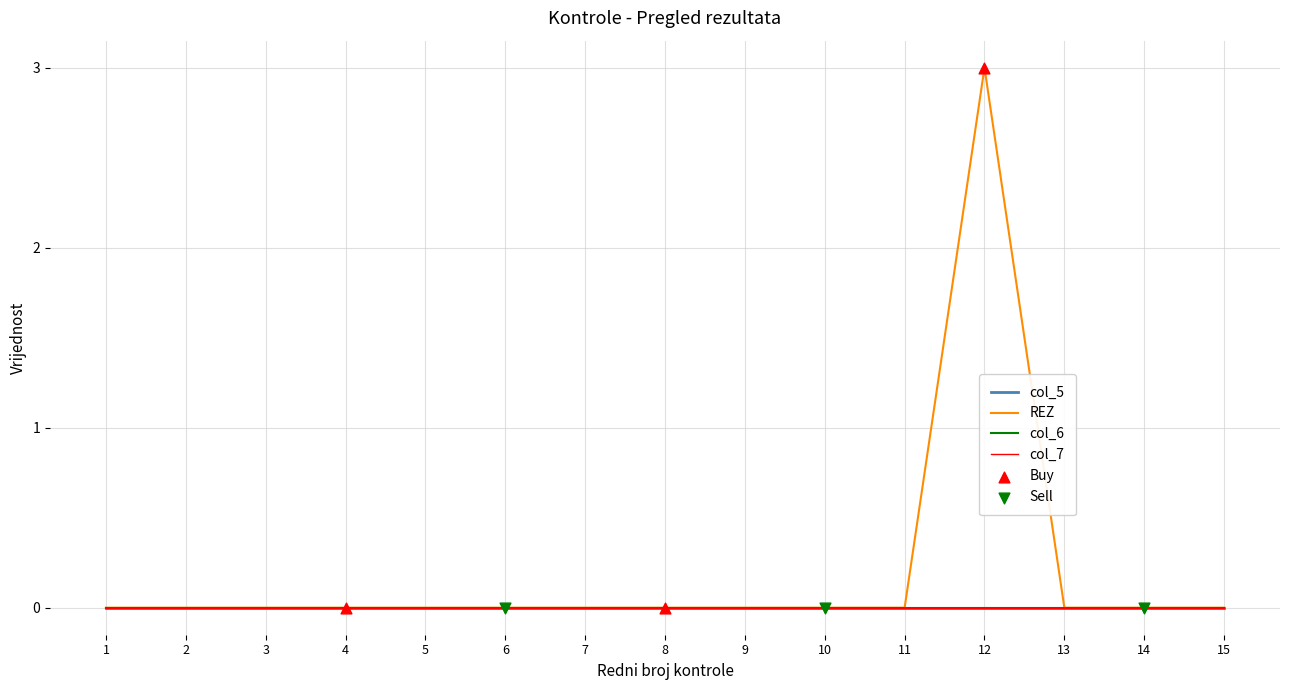

Is the value of col_7 at 13 greater than the value of col_6 at 15?

No